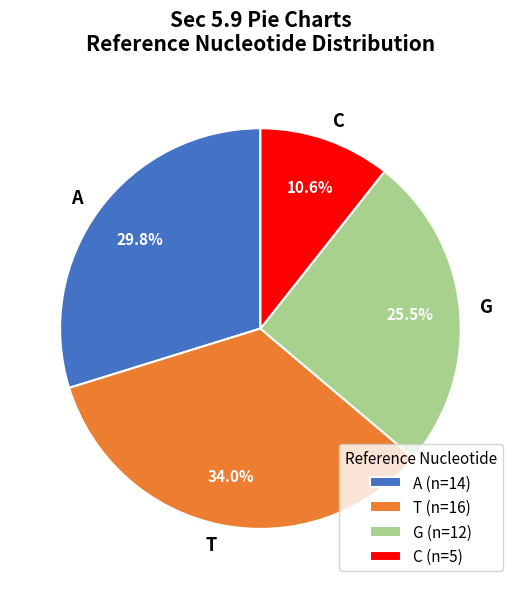

What is the total percentage of C and A?

40.4%